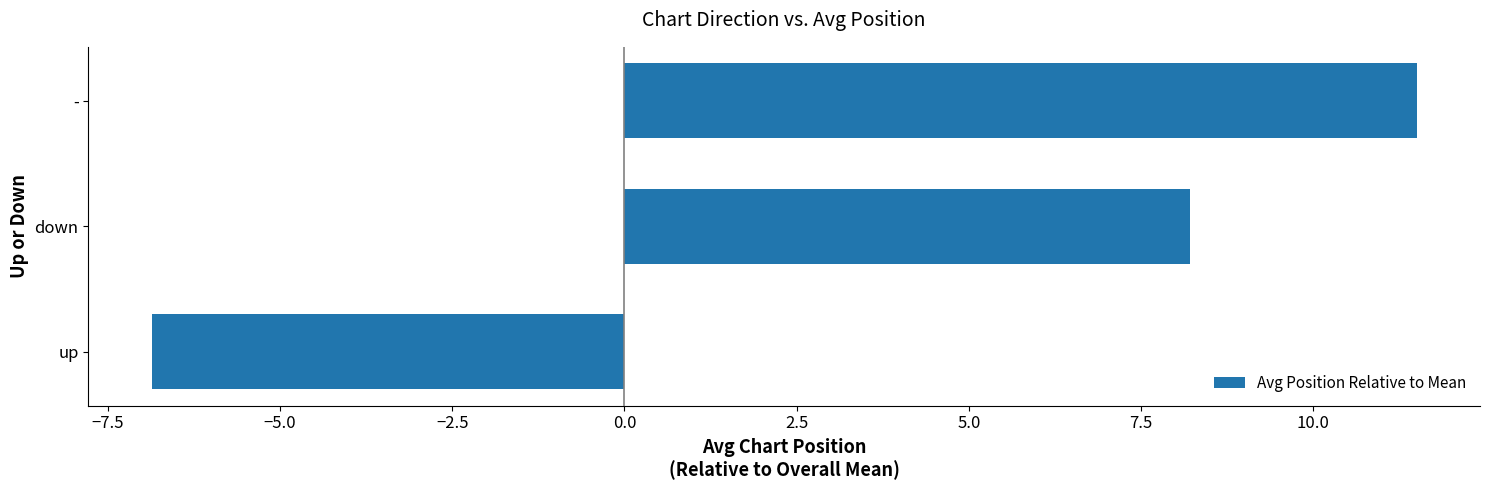

How many series are shown in this chart?

1